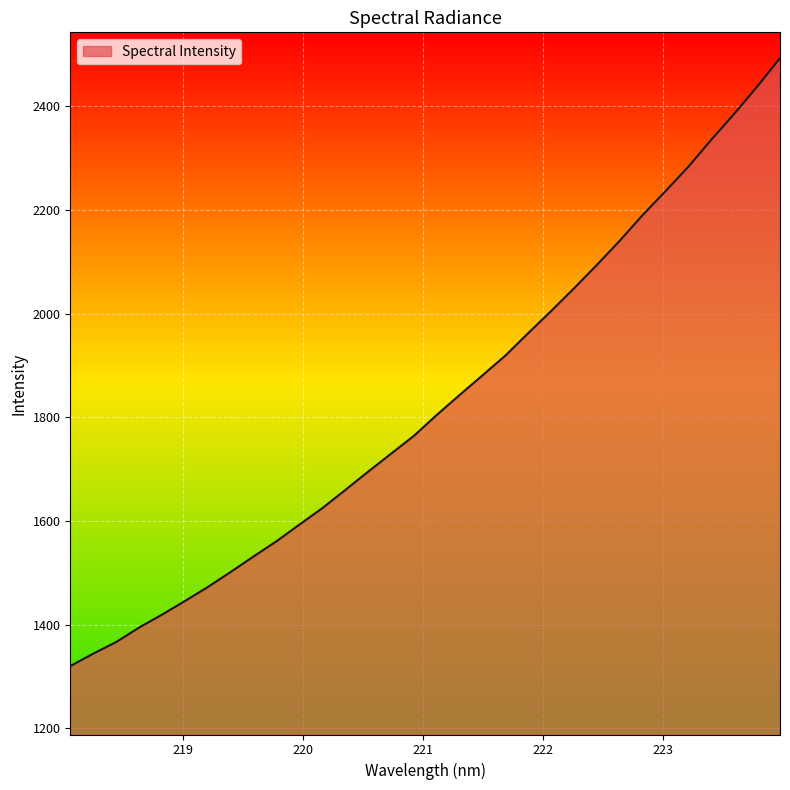

What is the greatest value displayed?

2493.0